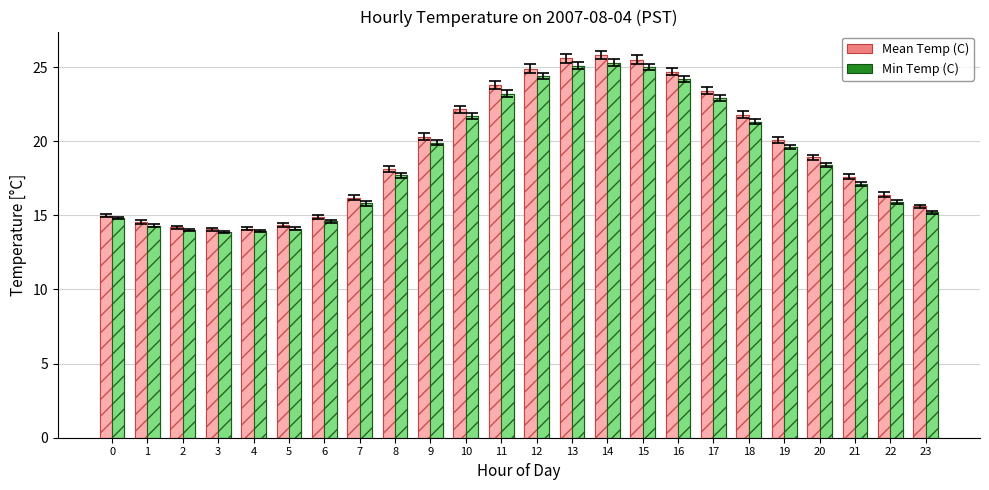

Between 7 and 18, which is larger?

18